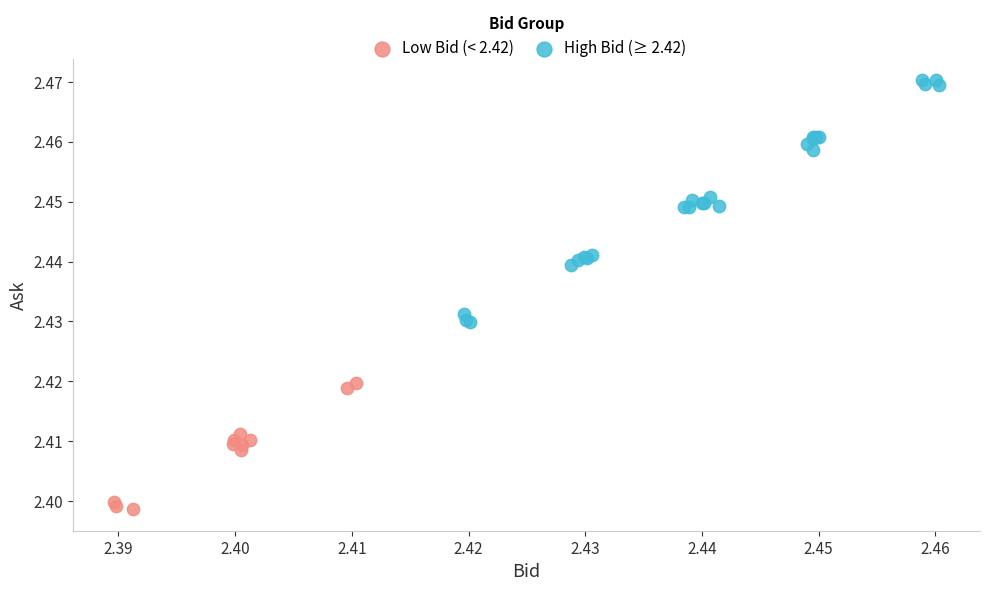

What are all the series names shown in the legend?

Low Bid (< 2.42), High Bid (≥ 2.42)